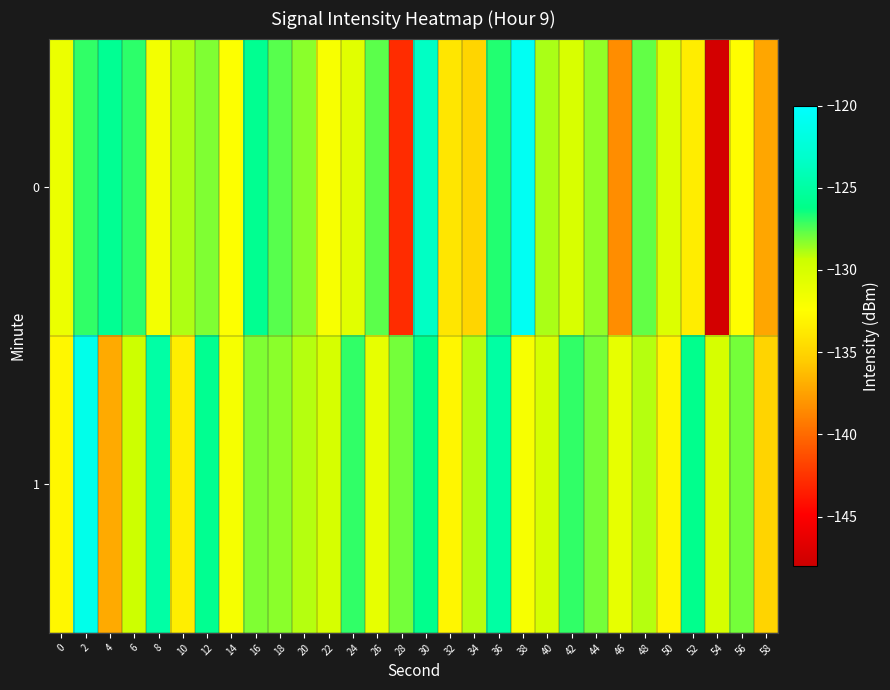

Reading left to right, what are all the values shown in this chart?

0: 0=-131.3	2=-127.0	4=-125.7	6=-126.9	8=-131.8	10=-128.9	12=-128.2	14=-132.3	16=-125.8	18=-127.6	20=-128.3	22=-132.1	24=-130.6	26=-127.6	28=-142.8	30=-123.5	32=-133.9	34=-134.9	36=-126.8	38=-120.8	40=-128.8	42=-130.1	44=-128.5	46=-138.4	48=-127.7	50=-130.4	52=-133.5	54=-147.5	56=-132.5	58=-137.2
1: 0=-132.9	2=-121.3	4=-137.1	6=-129.4	8=-124.9	10=-133.5	12=-125.8	14=-132.0	16=-128.2	18=-128.3	20=-129.0	22=-130.0	24=-127.0	26=-131.0	28=-128.0	30=-126.0	32=-133.0	34=-129.0	36=-125.0	38=-132.0	40=-130.0	42=-127.0	44=-128.0	46=-131.0	48=-129.0	50=-133.0	52=-126.0	54=-130.0	56=-128.0	58=-135.0